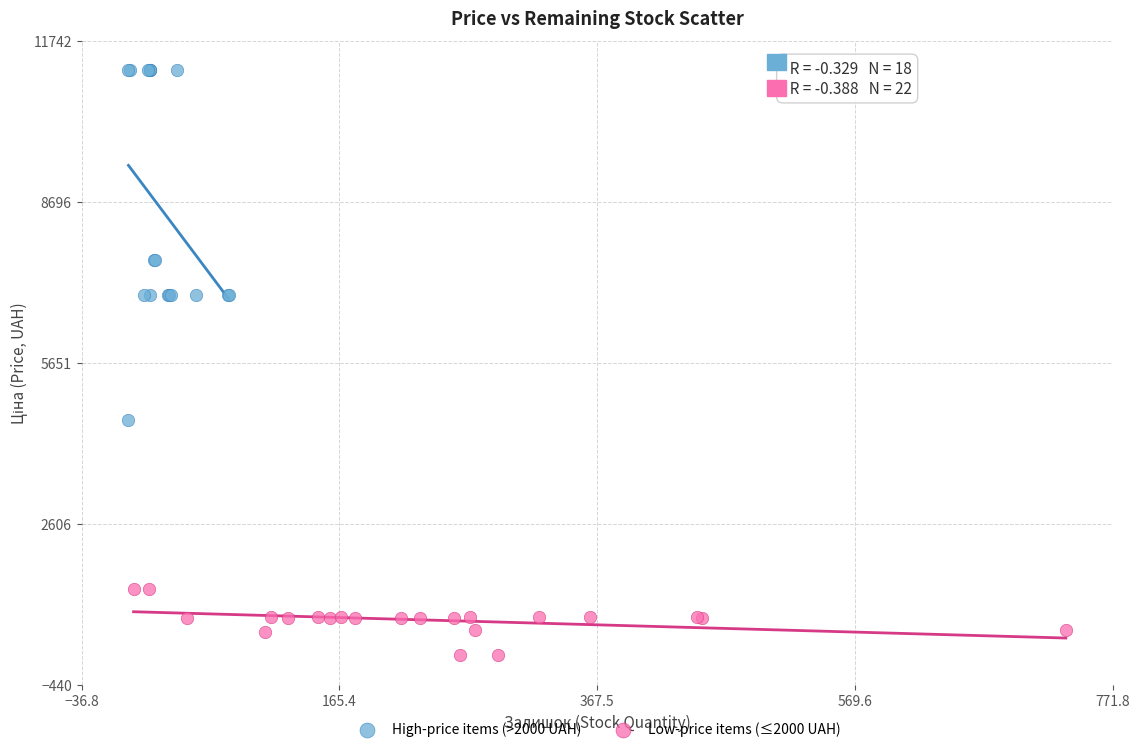

Which series contains the highest Y value?

High-price items (>2000 UAH)